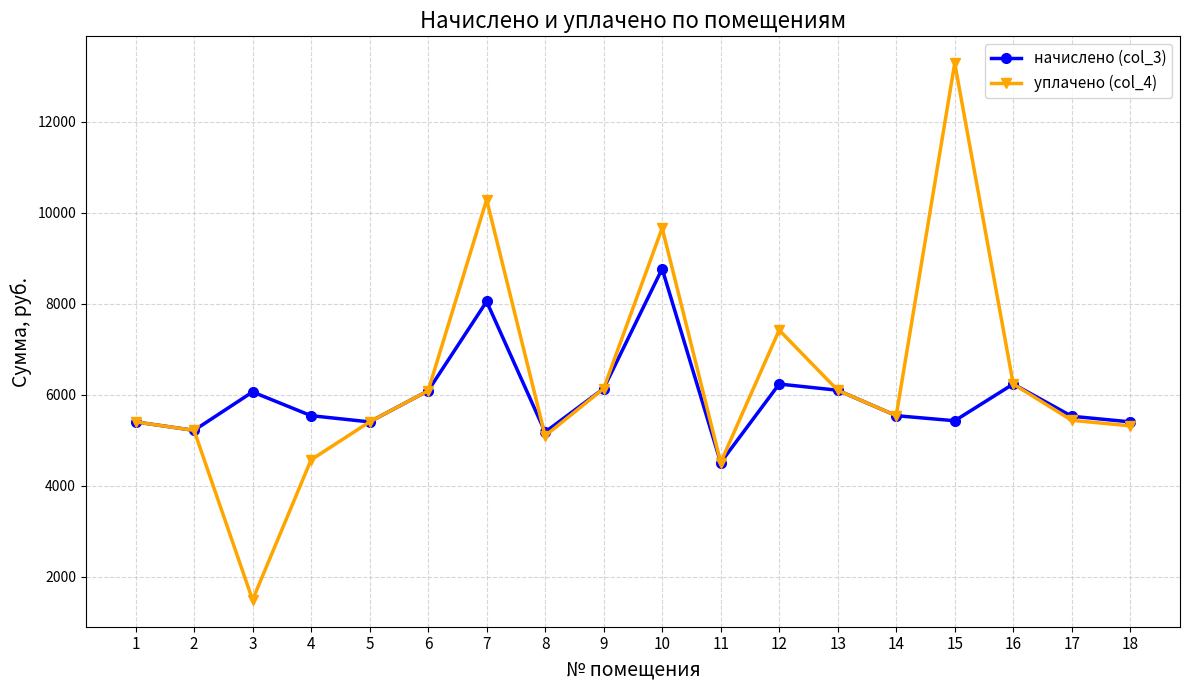

Which category has the lowest value in the начислено (col_3) series?

11